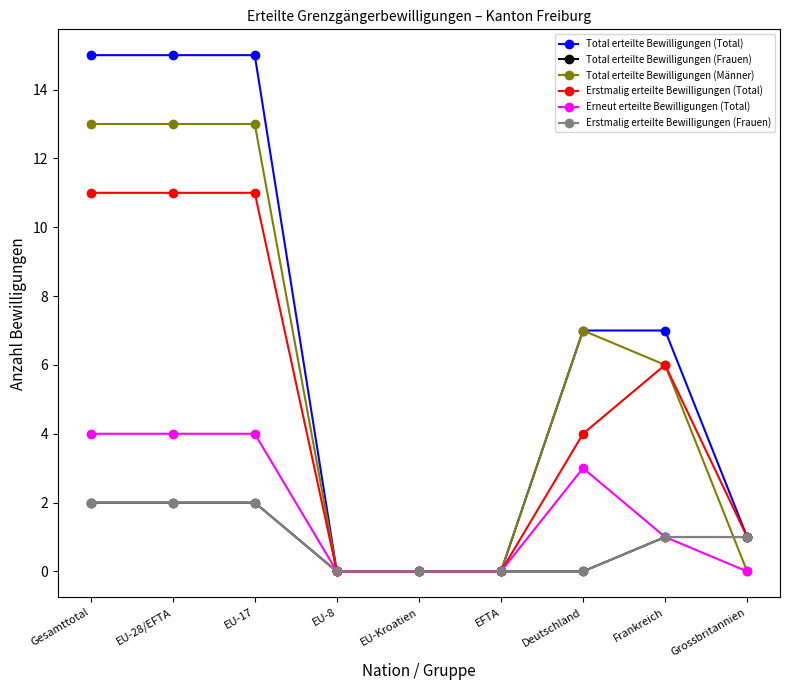

At which label is Total erteilte Bewilligungen (Total) closest to 7?

Deutschland